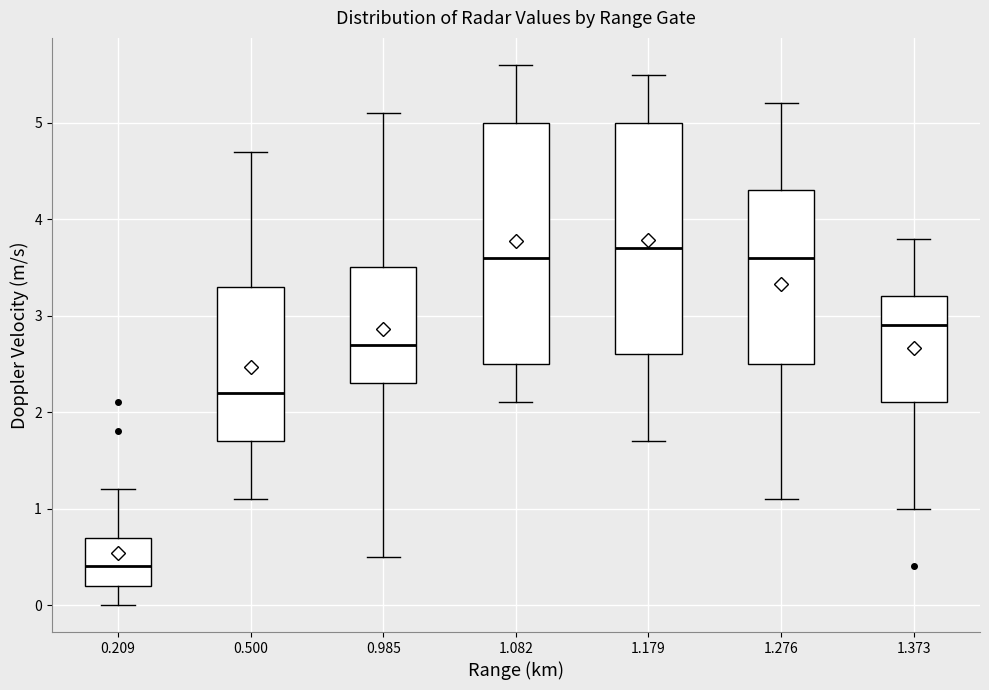

Which box has the highest median line?

1.179